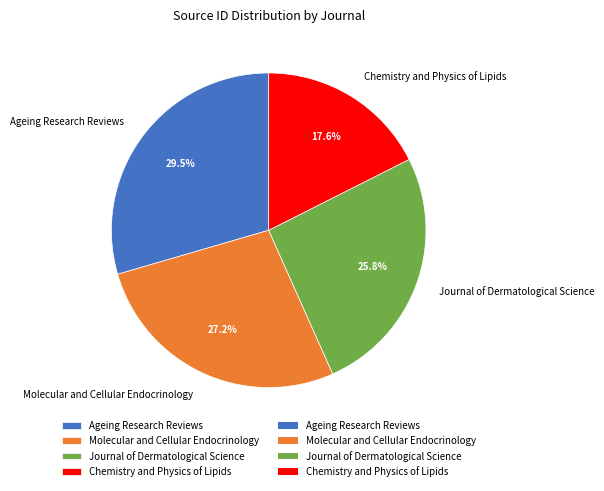

How many segments does this pie chart have?

4